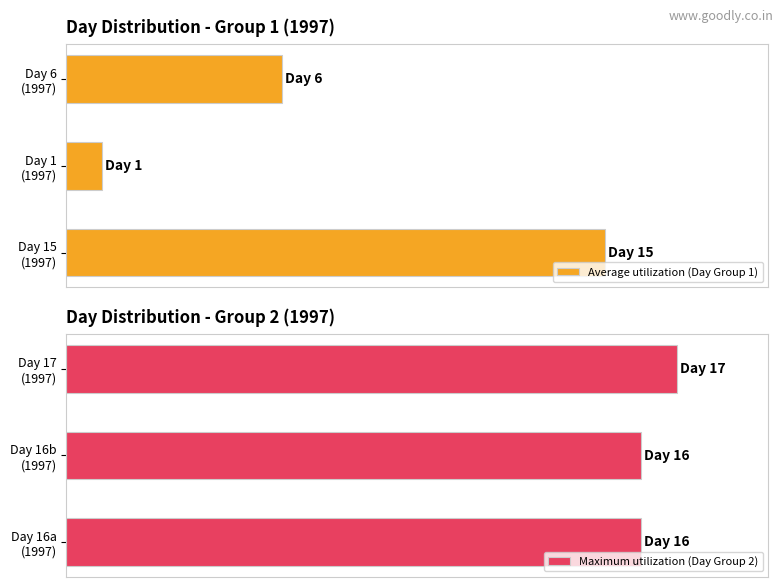

How many data points in Average utilization (Day Group 1) are above 35?

2